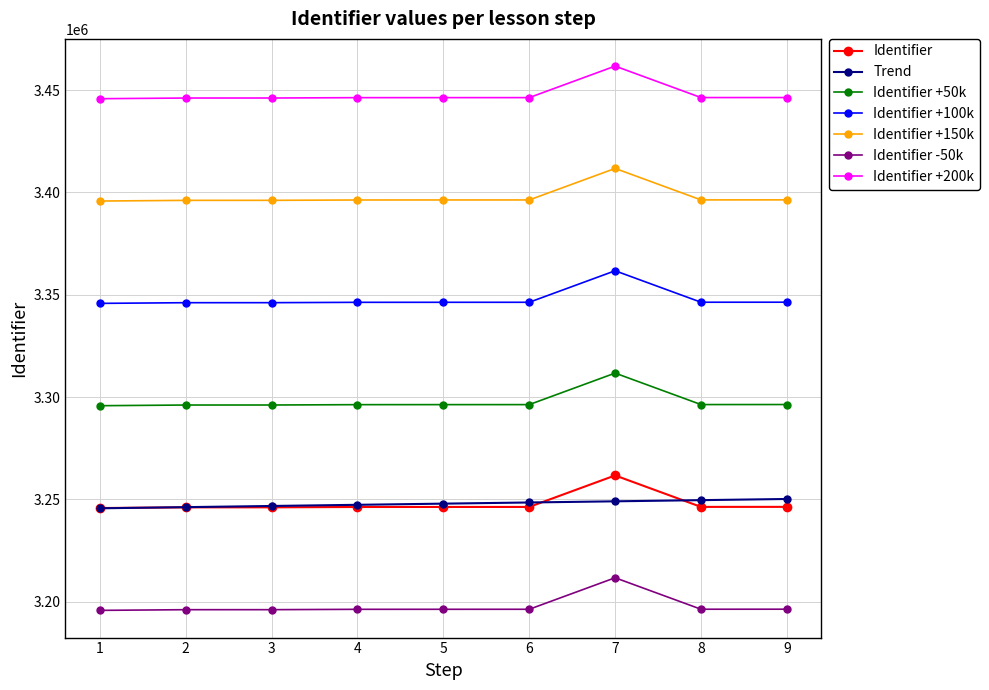

What is the value of the Identifier +200k point at the 5th from the left?

3446343.0